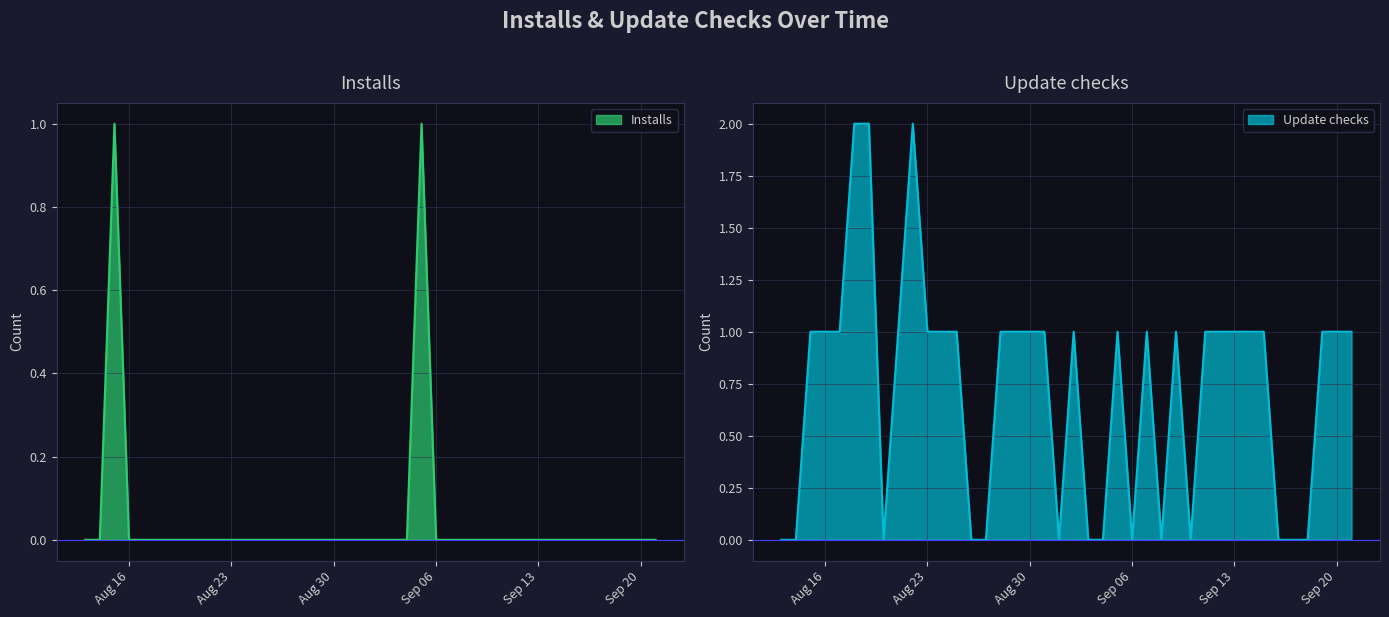

Rank the series by their maximum value, from lowest to highest.

Installs, Update checks